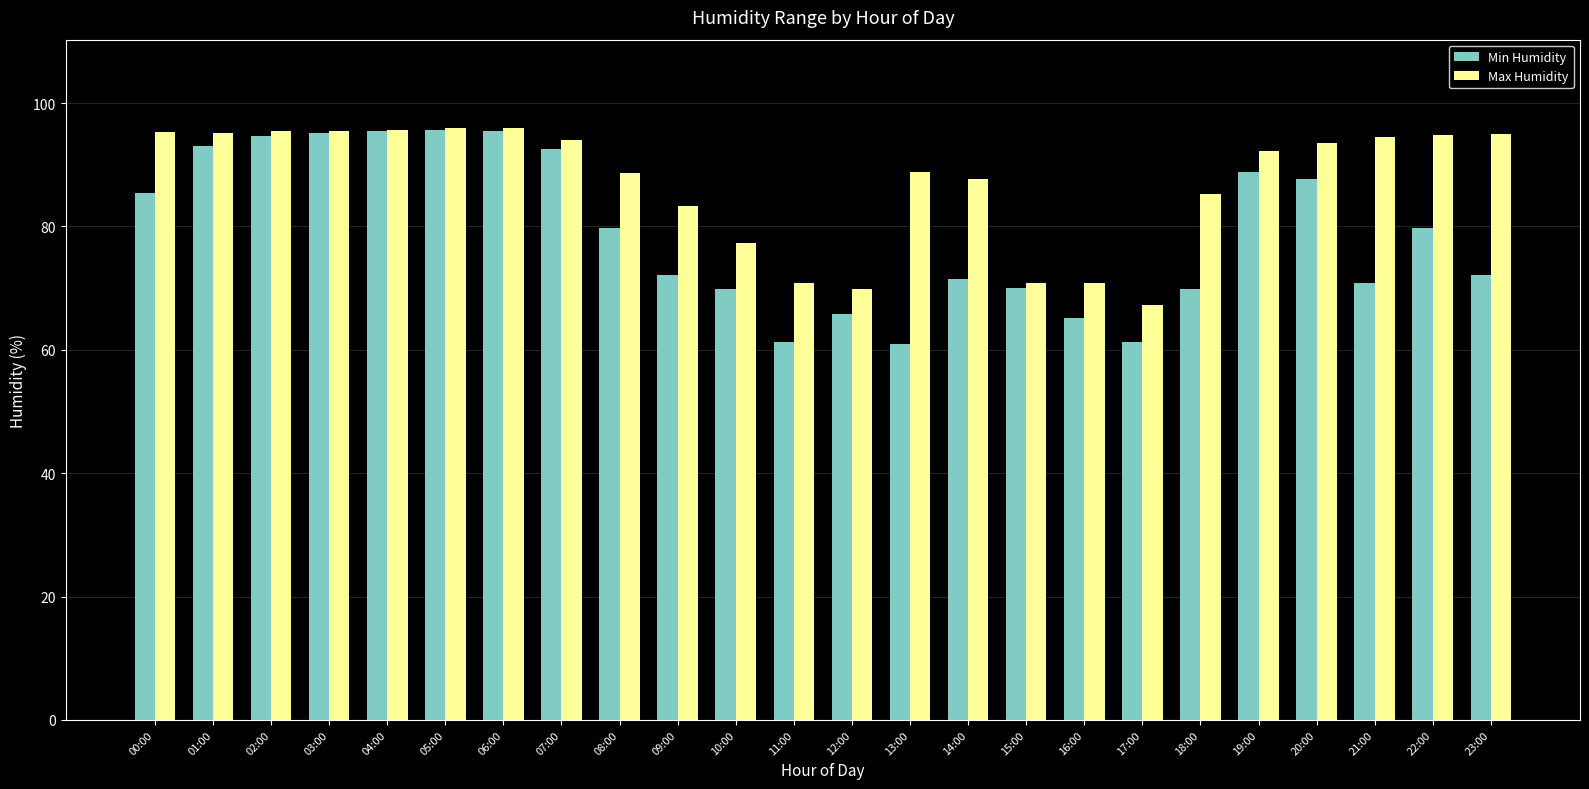

Are the bars horizontal?

No